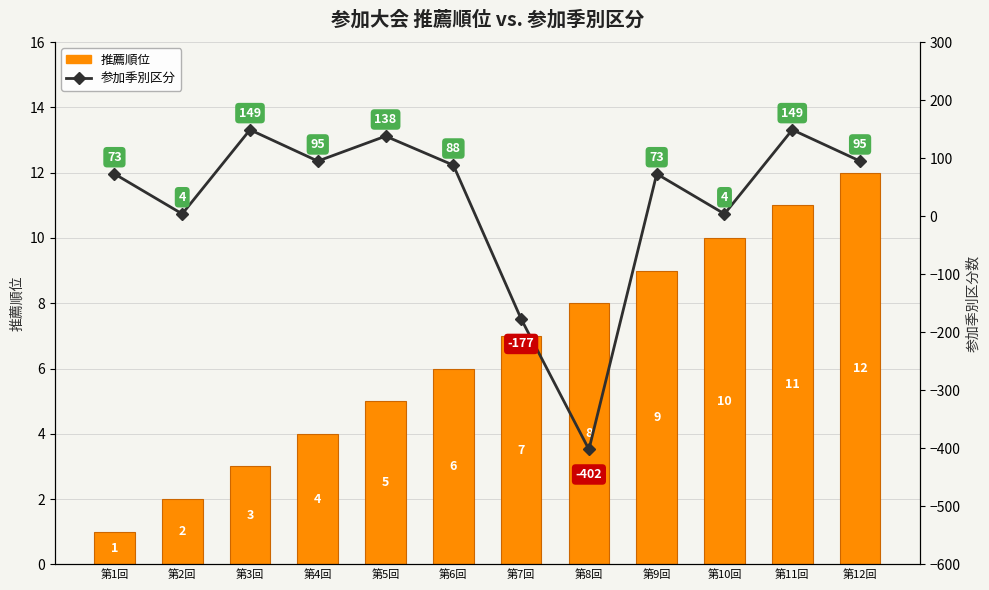

What is the label of the 5th bar from the left?

第5回